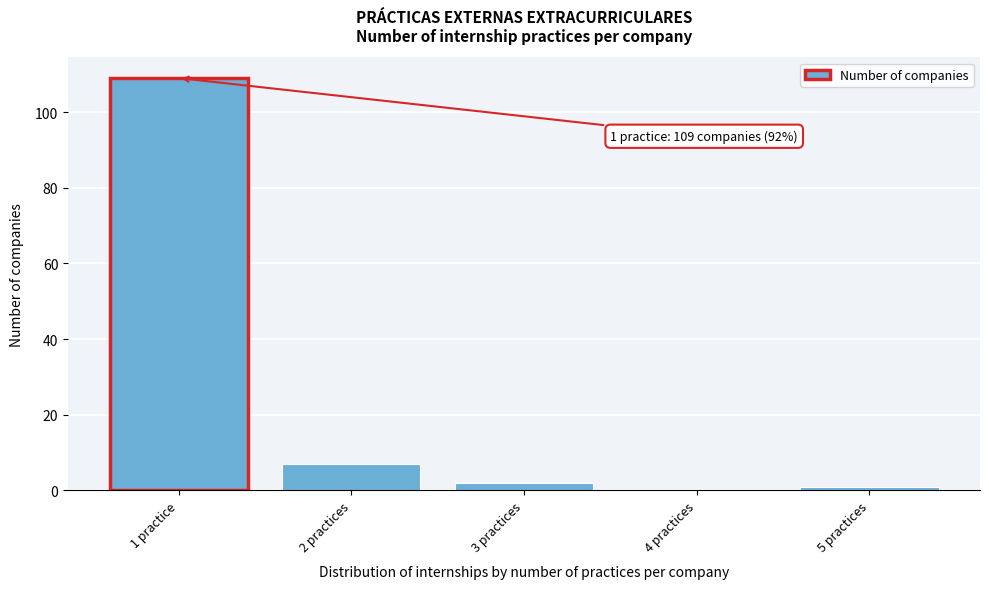

Reading right to left, transcribe all the data shown in this chart.

5 practices=1	4 practices=0	3 practices=2	2 practices=7	1 practice=109